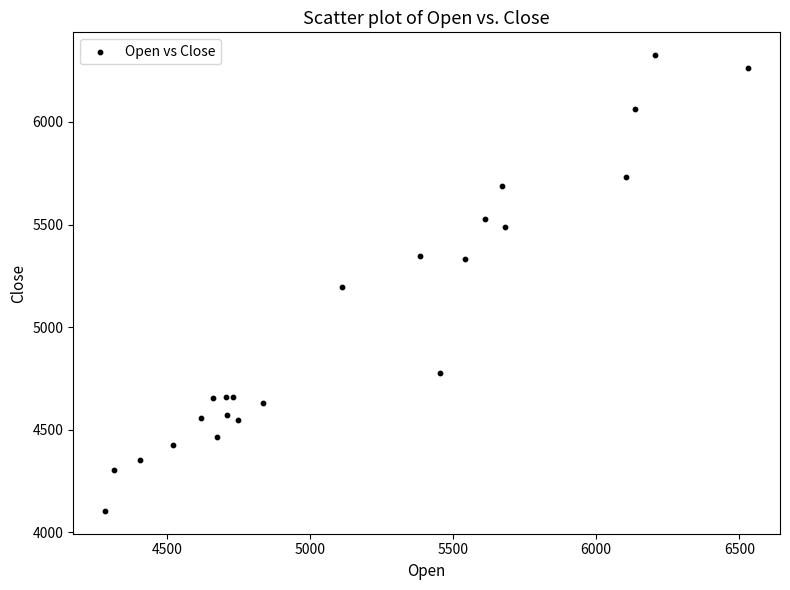

What is the range of X values (max minus min)?

2245